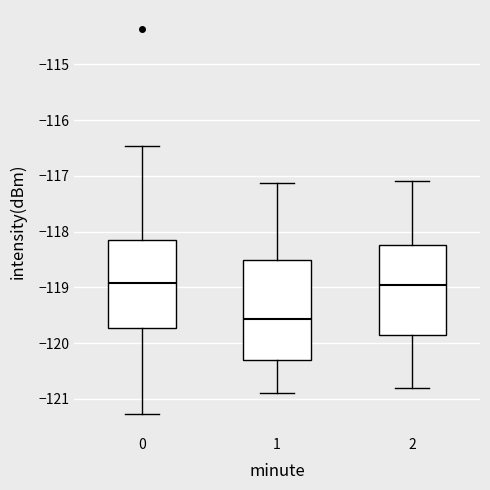

Where does the upper whisker of the box at x = 1 end on the y-axis? The values are not printed on the chart, so give them approximately, as read against the axis.

-117.1